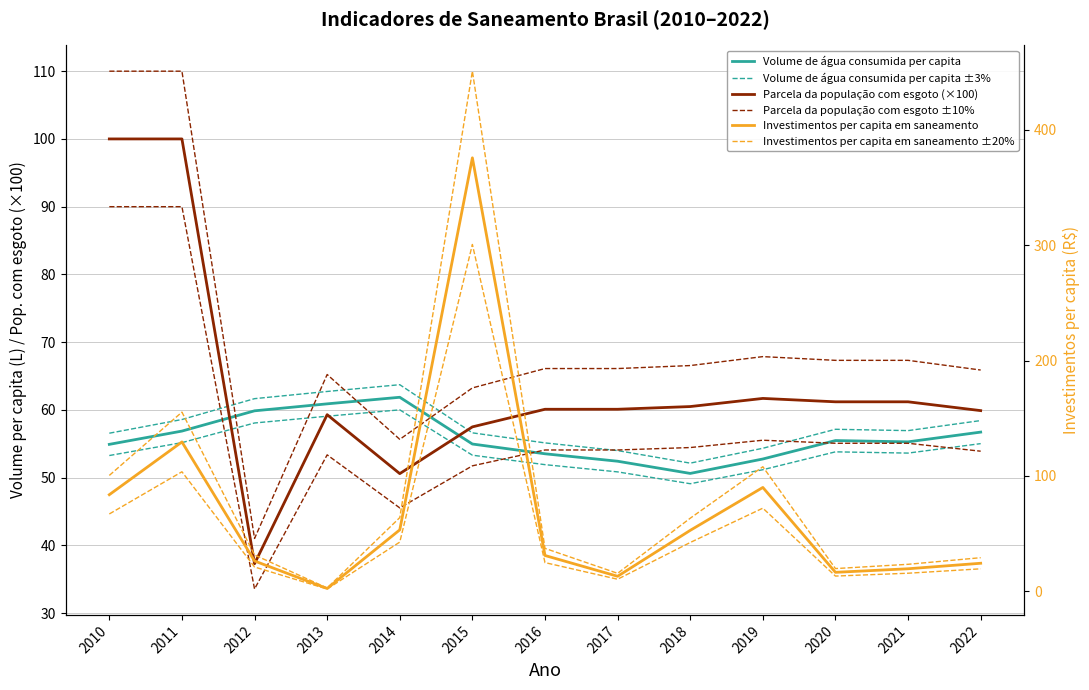

In Volume de água consumida per capita ±3%, how many points are lower than both neighbors (excluding endpoints)?

2